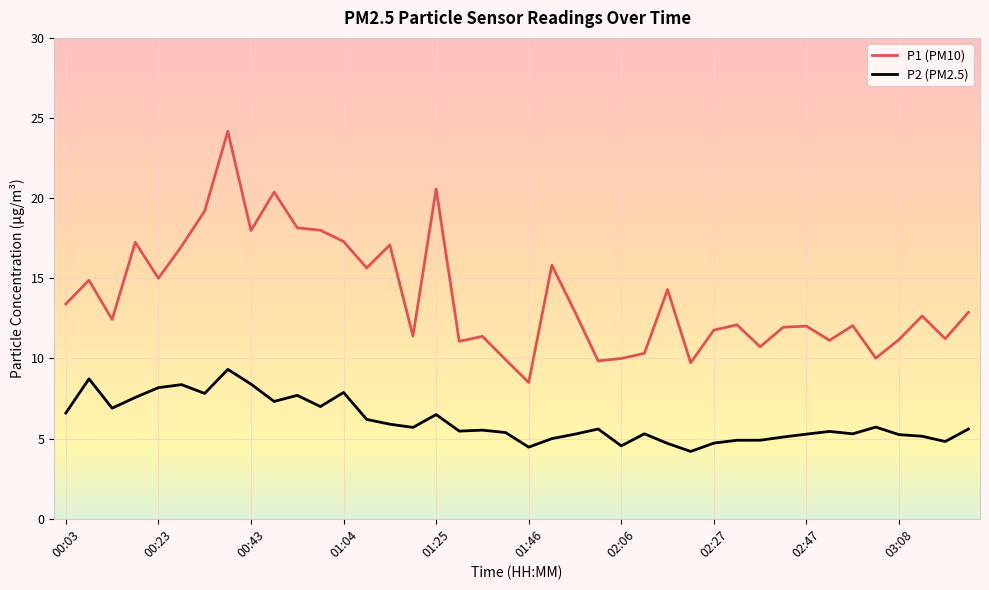

What is the difference between the maximum and minimum values in the P2 (PM2.5) series?

5.1